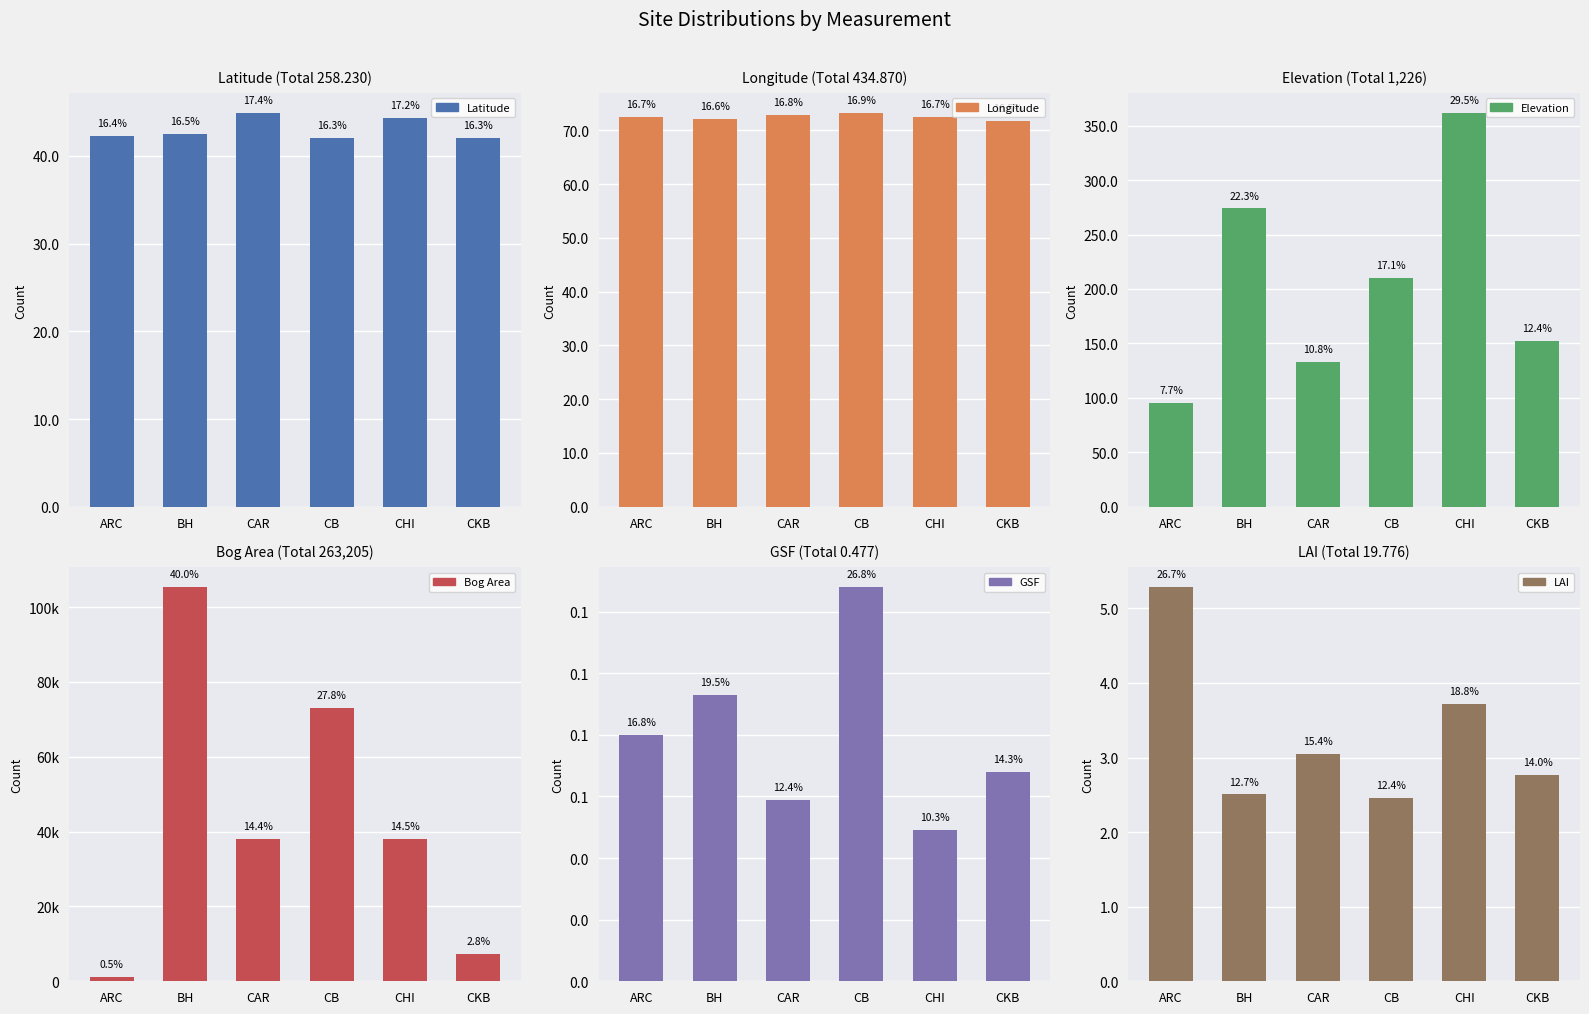

At how many categories does at least one series exceed 44307?

2